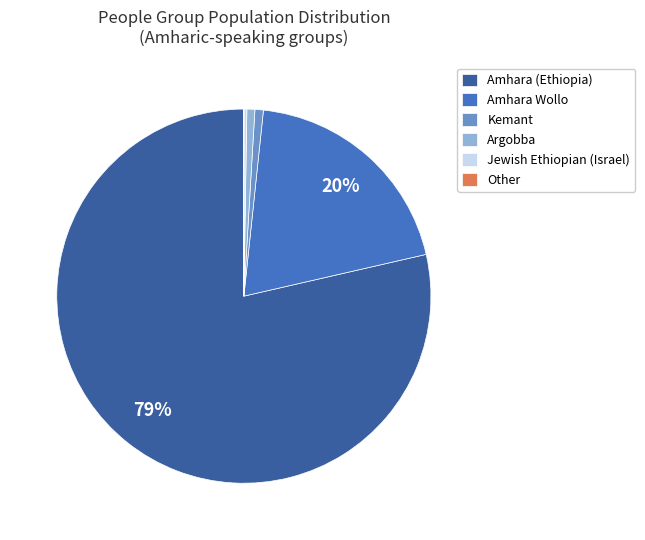

Which slice is the largest?

Amhara (Ethiopia)